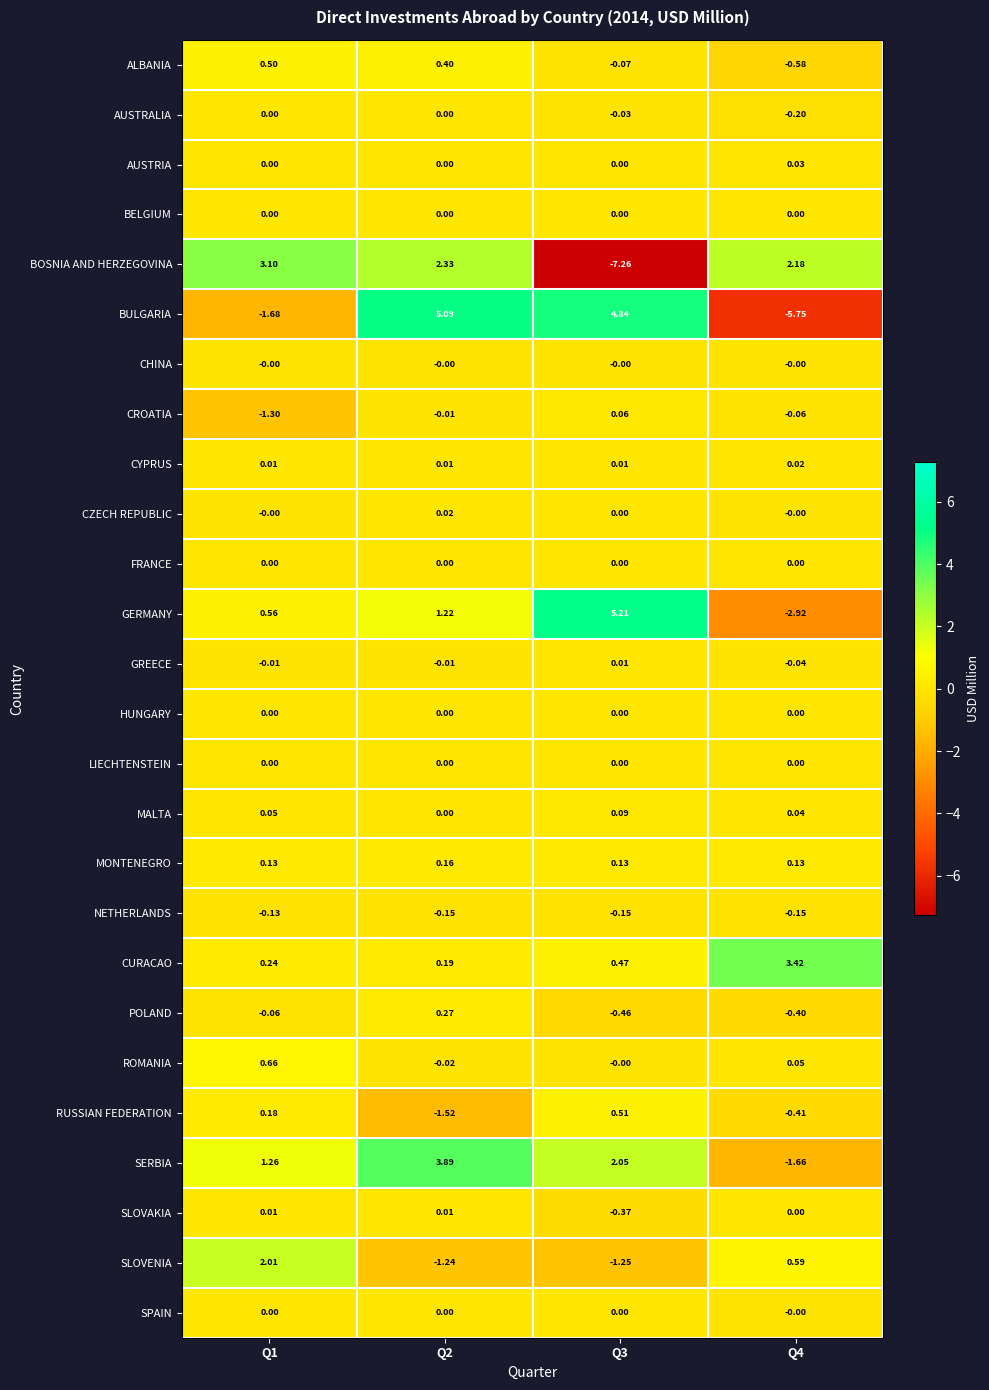

Is the value of MALTA at Q2 greater than the value of RUSSIAN FEDERATION at Q1?

No